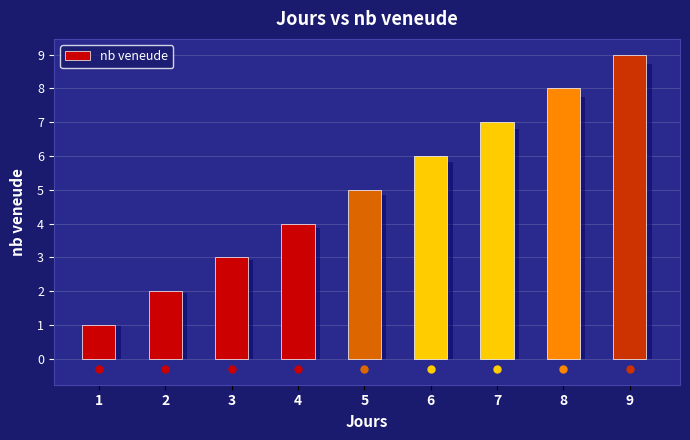

What is the smallest value displayed?

1